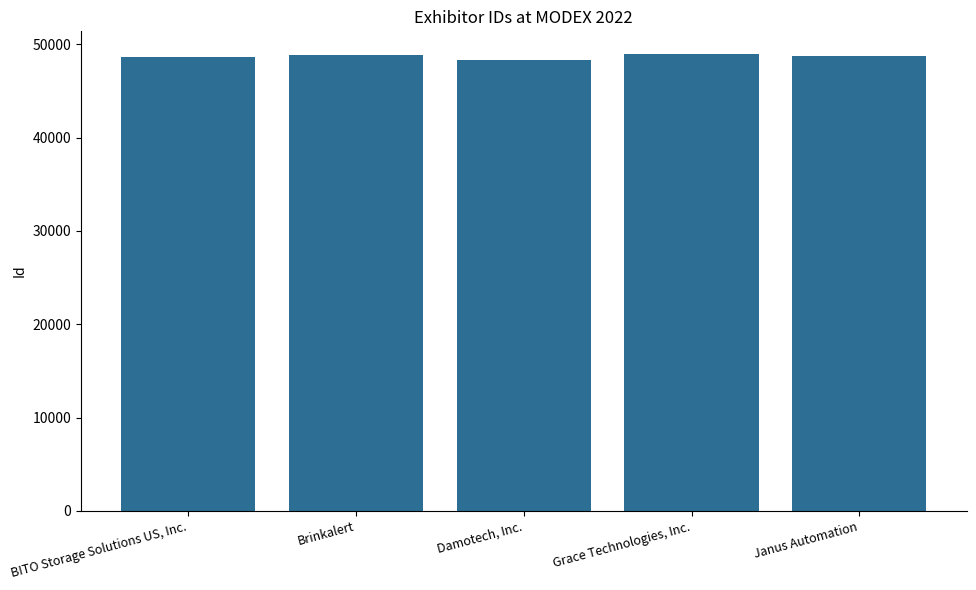

List the labels in order of value, largest first.

Grace Technologies, Inc., Brinkalert, Janus Automation, BITO Storage Solutions US, Inc., Damotech, Inc.